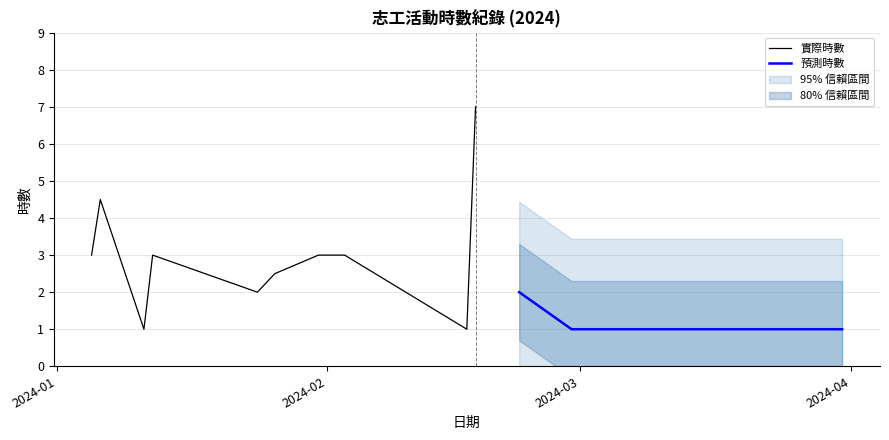

Between 2024-03-16 and 2024-02-17, which is larger?

2024-03-16